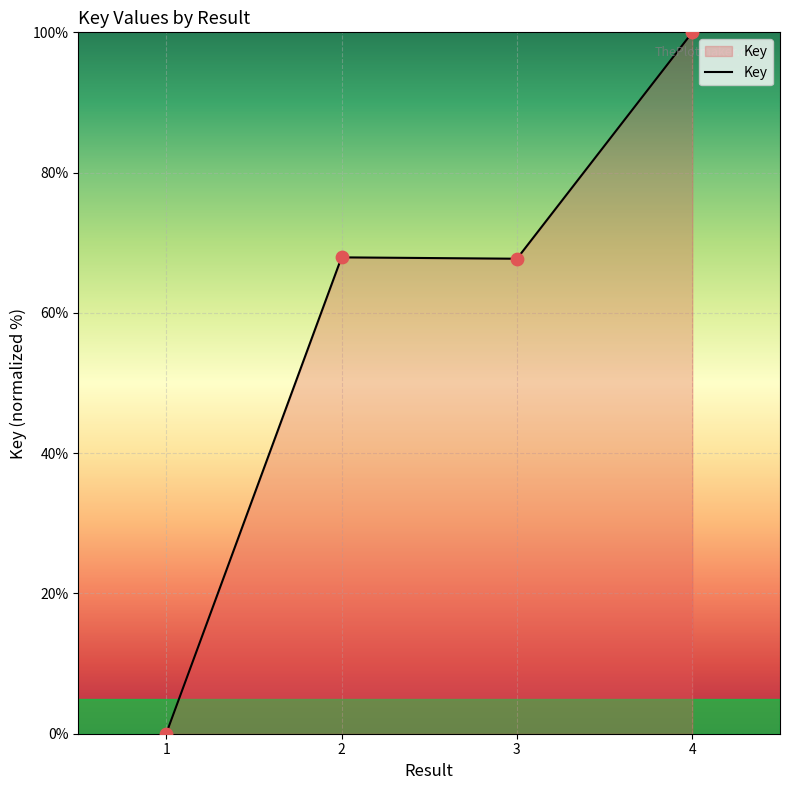

Between 3 and 4, which is larger?

4